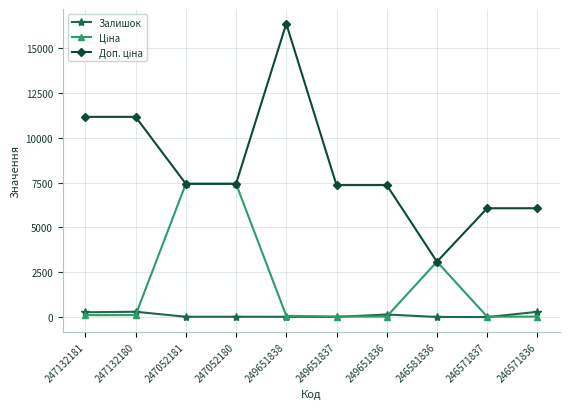

Where does the Залишок series first go above 21?

247132181